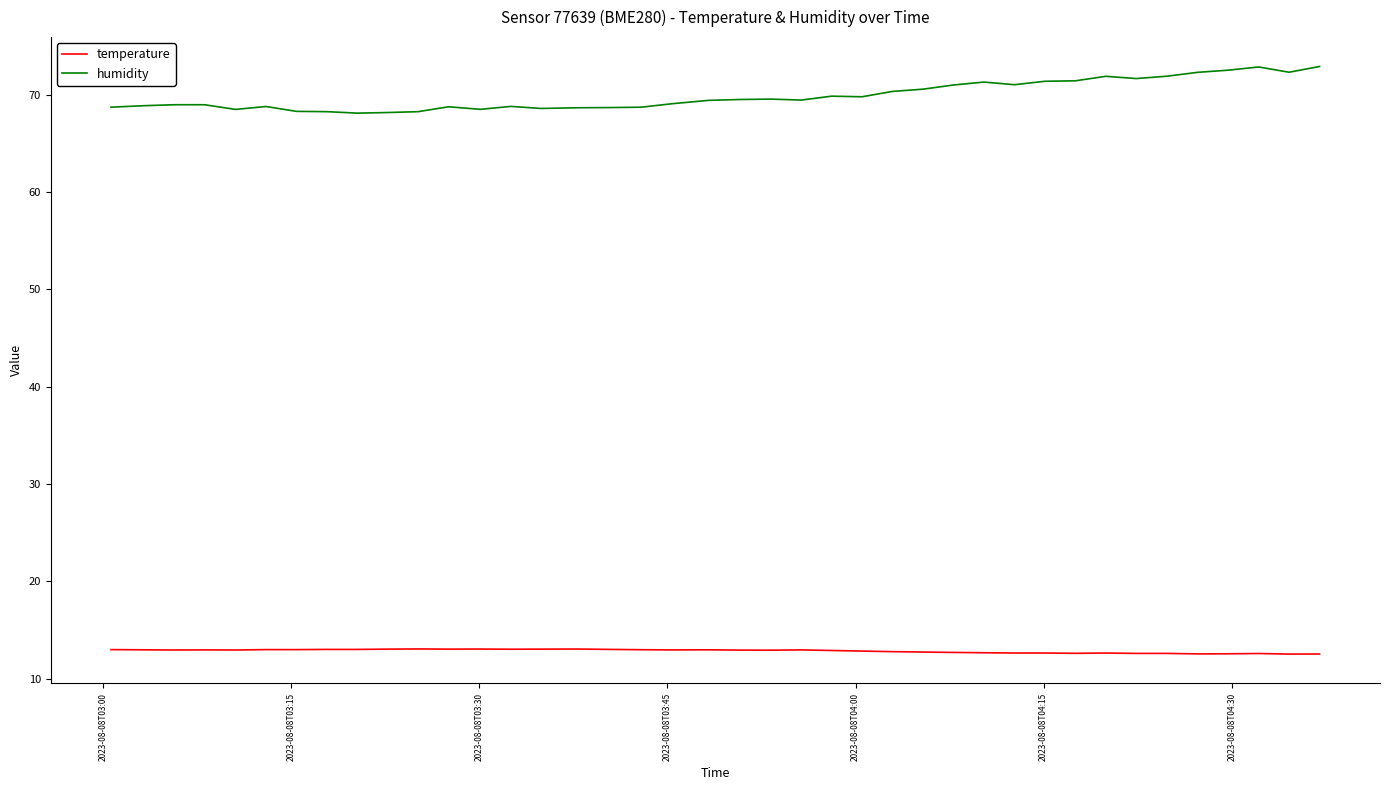

What is the difference between the maximum and minimum values in the humidity series?

4.8